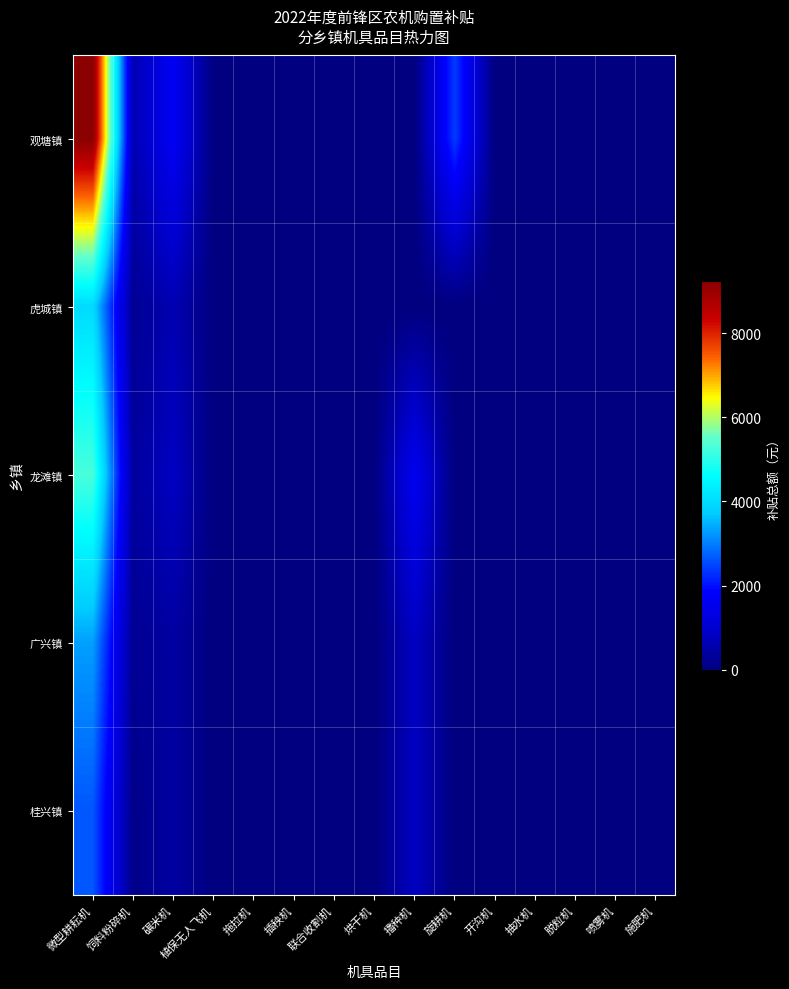

Reading left to right, what are all the values shown in this chart?

观塘镇: 微型耕耘机=9240	饲料粉碎机=615	碾米机=1656	植保无人飞机=0	拖拉机=0	插秧机=0	联合收割机=0	烘干机=0	播种机=0	旋耕机=2400	开沟机=0	抽水机=0	脱粒机=0	喷雾机=0	施肥机=0
虎城镇: 微型耕耘机=3960	饲料粉碎机=246	碾米机=621	植保无人飞机=0	拖拉机=0	插秧机=0	联合收割机=0	烘干机=0	播种机=0	旋耕机=0	开沟机=0	抽水机=0	脱粒机=0	喷雾机=0	施肥机=0
龙滩镇: 微型耕耘机=5280	饲料粉碎机=369	碾米机=828	植保无人飞机=0	拖拉机=0	插秧机=0	联合收割机=0	烘干机=0	播种机=1600	旋耕机=0	开沟机=0	抽水机=0	脱粒机=0	喷雾机=0	施肥机=0
广兴镇: 微型耕耘机=3300	饲料粉碎机=246	碾米机=414	植保无人飞机=0	拖拉机=0	插秧机=0	联合收割机=0	烘干机=0	播种机=800	旋耕机=0	开沟机=0	抽水机=0	脱粒机=0	喷雾机=0	施肥机=0
桂兴镇: 微型耕耘机=2640	饲料粉碎机=123	碾米机=414	植保无人飞机=0	拖拉机=0	插秧机=0	联合收割机=0	烘干机=0	播种机=800	旋耕机=0	开沟机=0	抽水机=0	脱粒机=0	喷雾机=0	施肥机=0